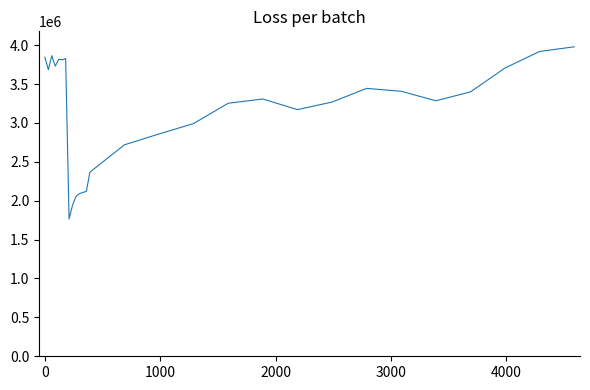

What is the difference between the maximum and minimum values?

2212191.9